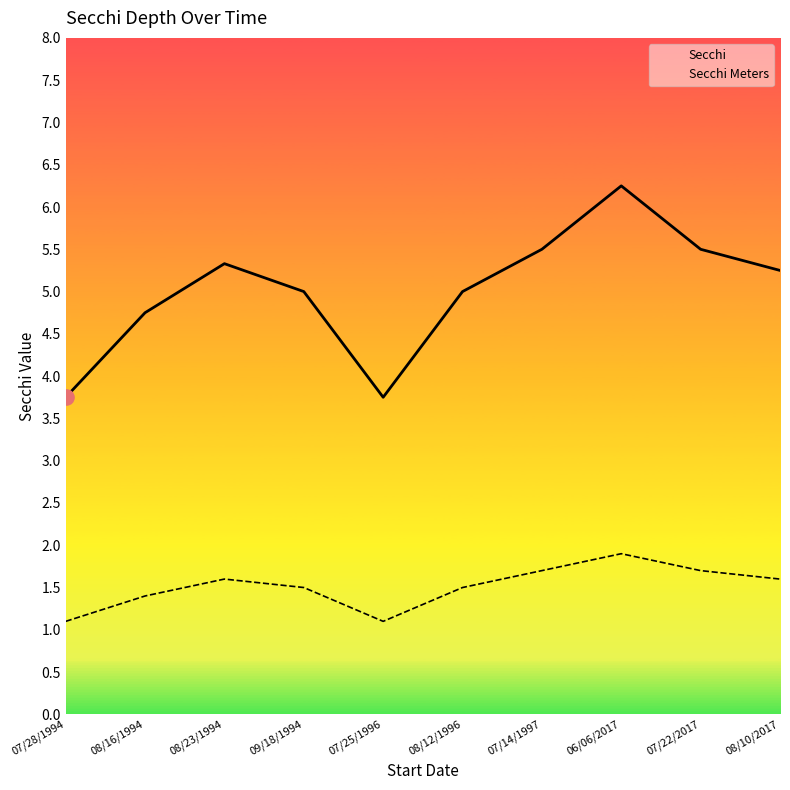

Which series reaches the maximum Y coordinate?

Secchi